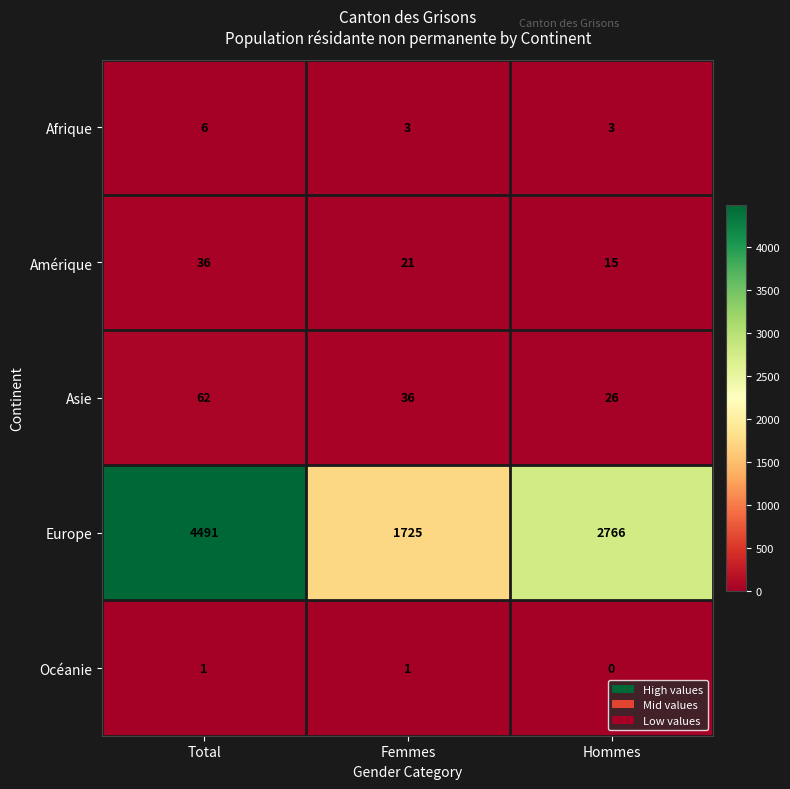

Reading left to right, extract all data points from this chart.

Afrique: Total=6	Femmes=3	Hommes=3
Amérique: Total=36	Femmes=21	Hommes=15
Asie: Total=62	Femmes=36	Hommes=26
Europe: Total=4491	Femmes=1725	Hommes=2766
Océanie: Total=1	Femmes=1	Hommes=0